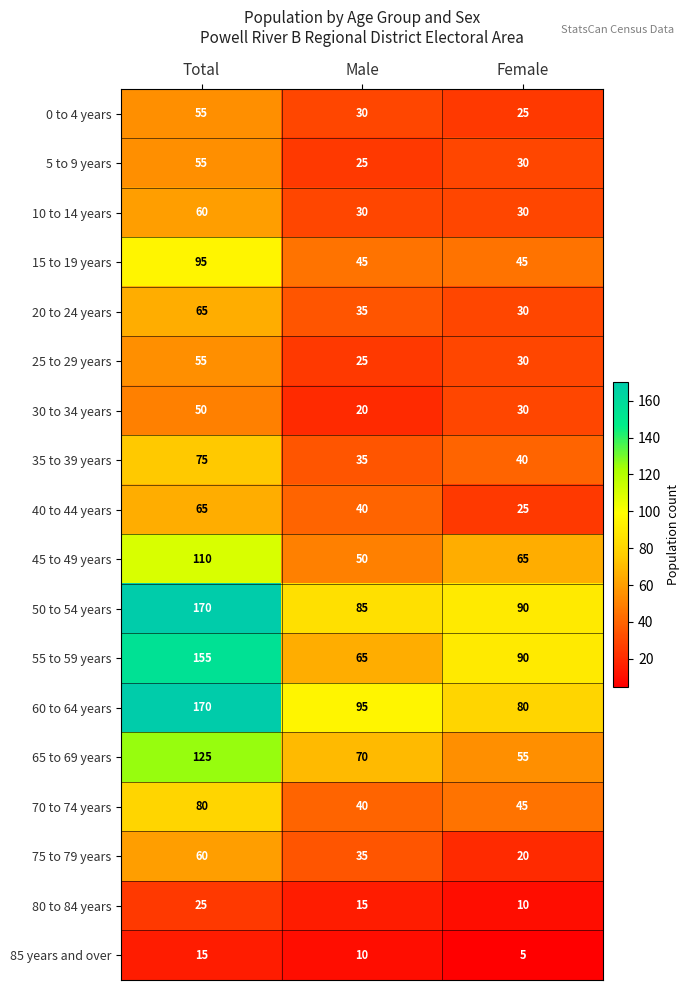

Rank the categories by 0 to 4 years value from highest to lowest.

Total, Male, Female